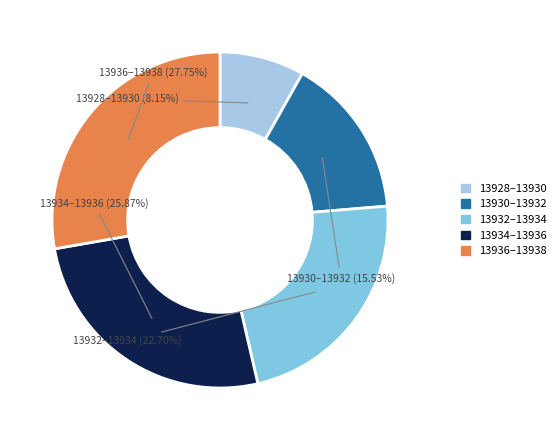

Does any single category account for the majority?

No